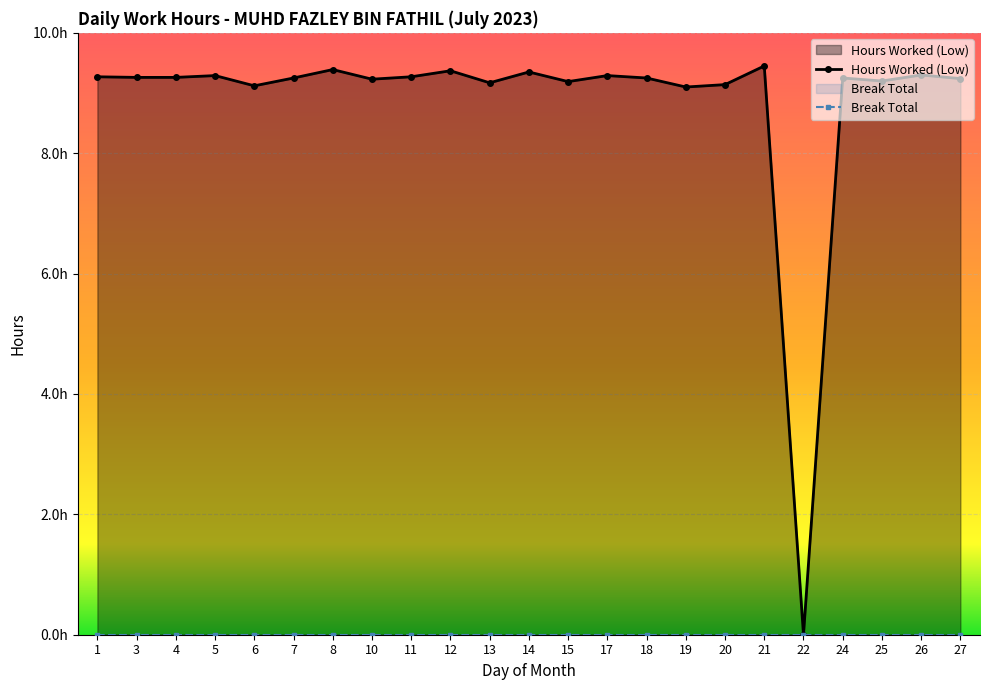

True or false: Break Total and Hours Worked (Low) intersect in this chart.

False